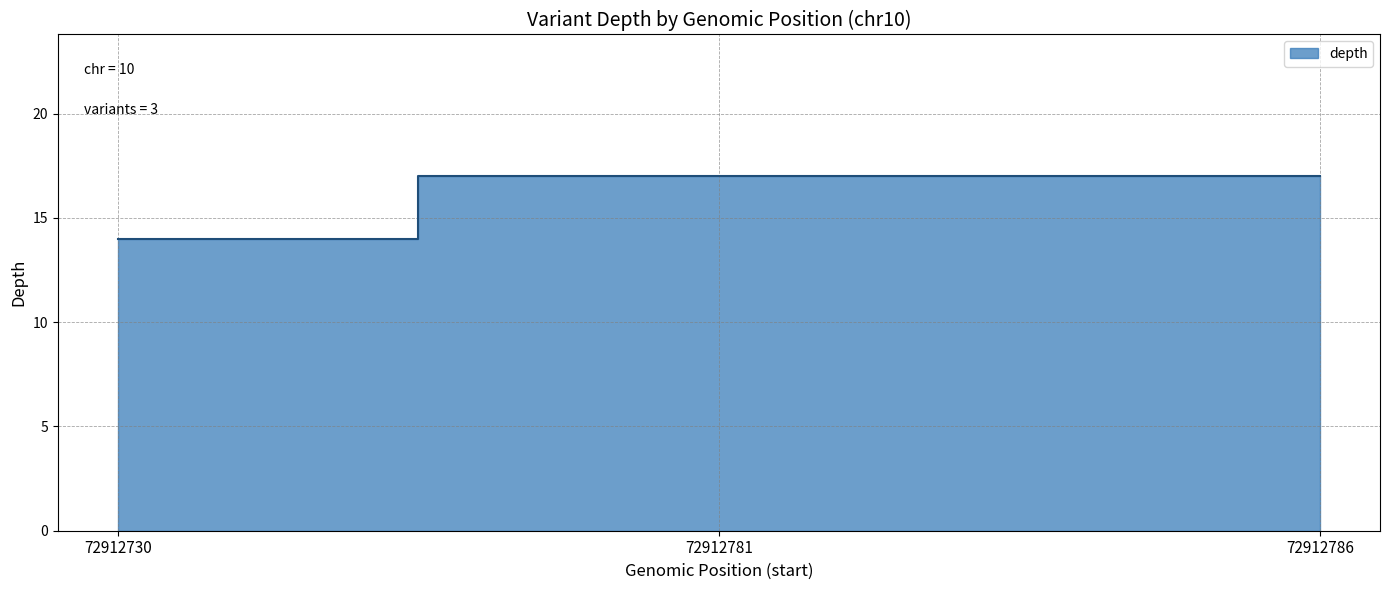

What value does the data have at 72912730?

14